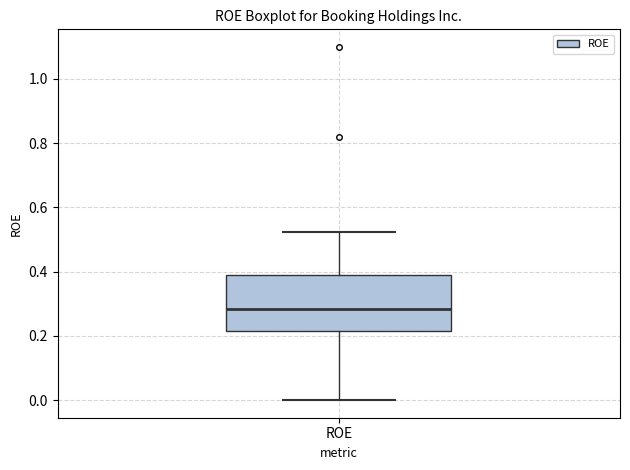

Where does the lower whisker of the box for ROE end on the y-axis? The values are not printed on the chart, so give them approximately, as read against the axis.

0.00